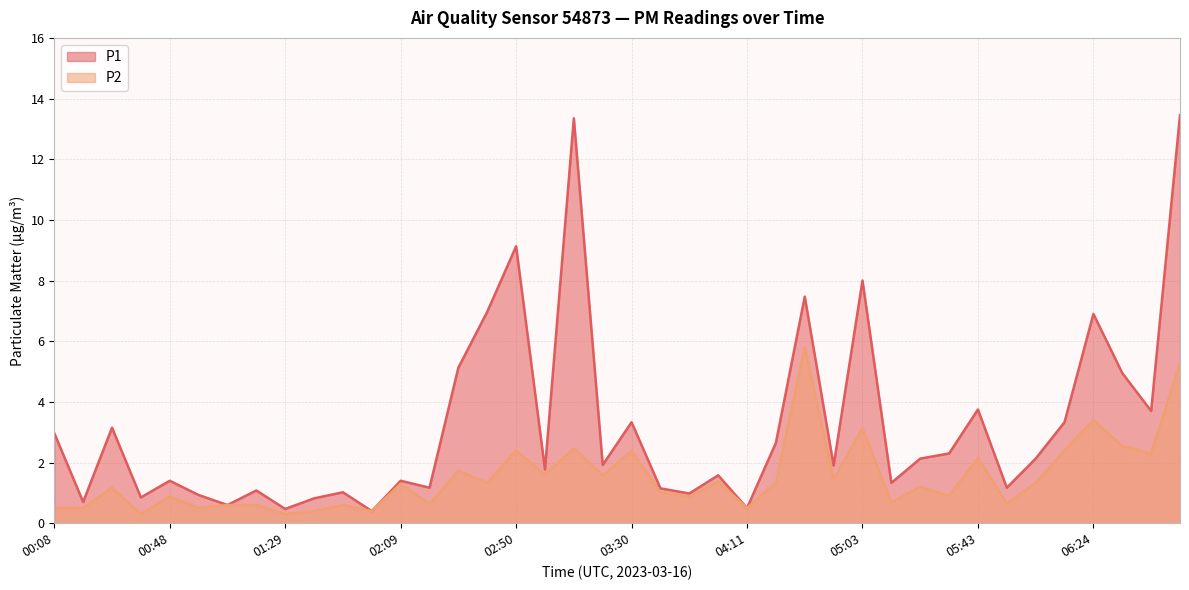

True or false: P1 and P2 intersect in this chart.

False